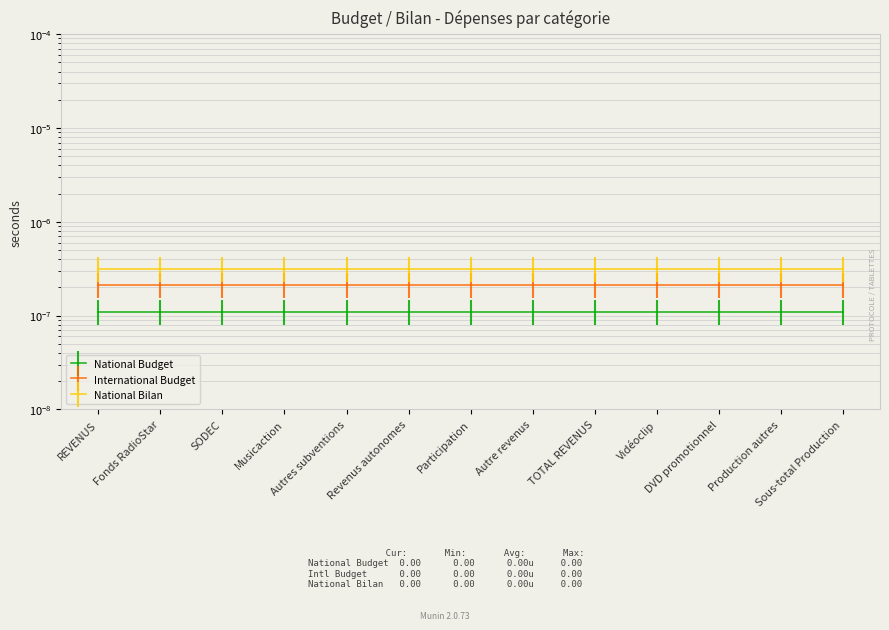

What are all the series names shown in the legend?

National Budget, International Budget, National Bilan